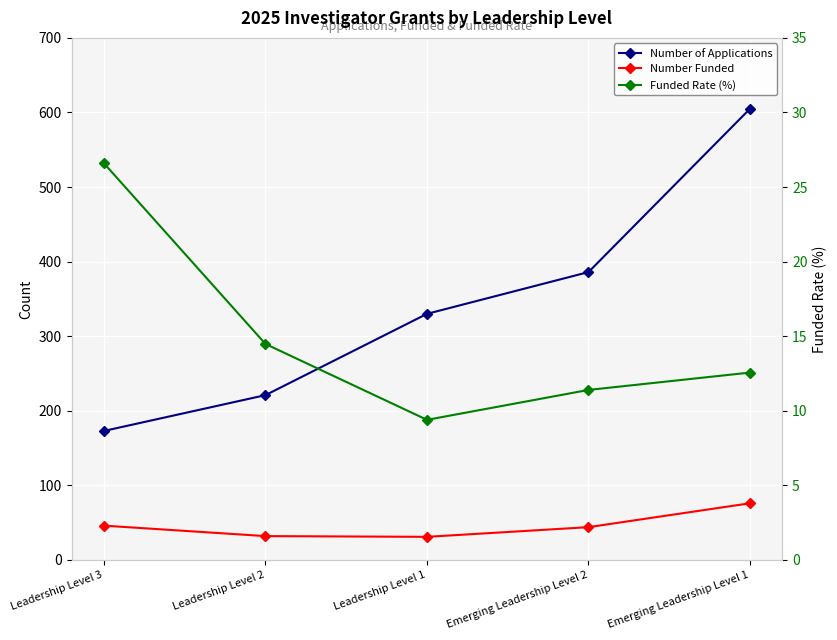

What is the label of the 3rd point from the right?

Leadership Level 1